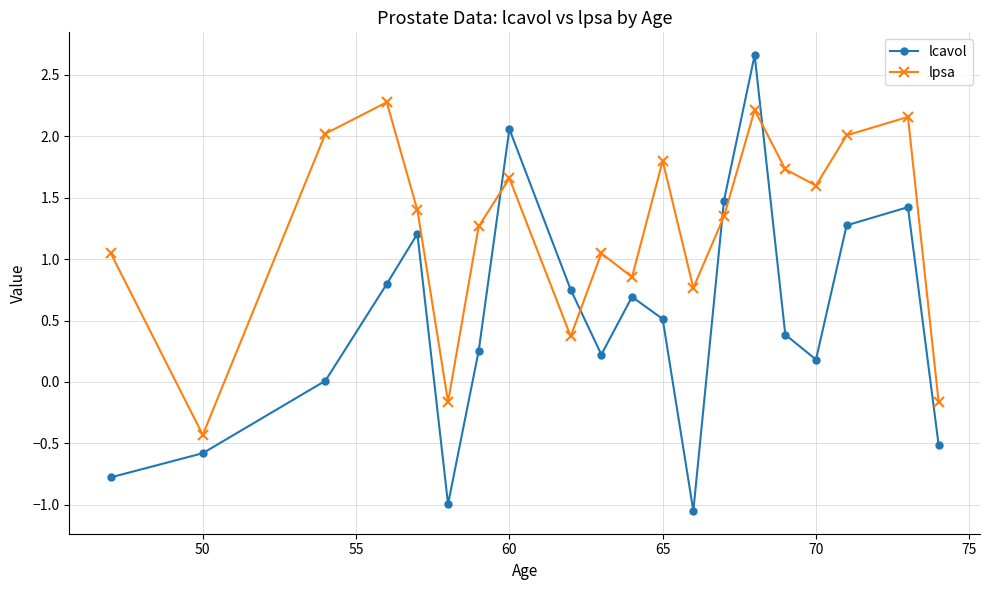

Which series has the largest total across all categories?

lpsa